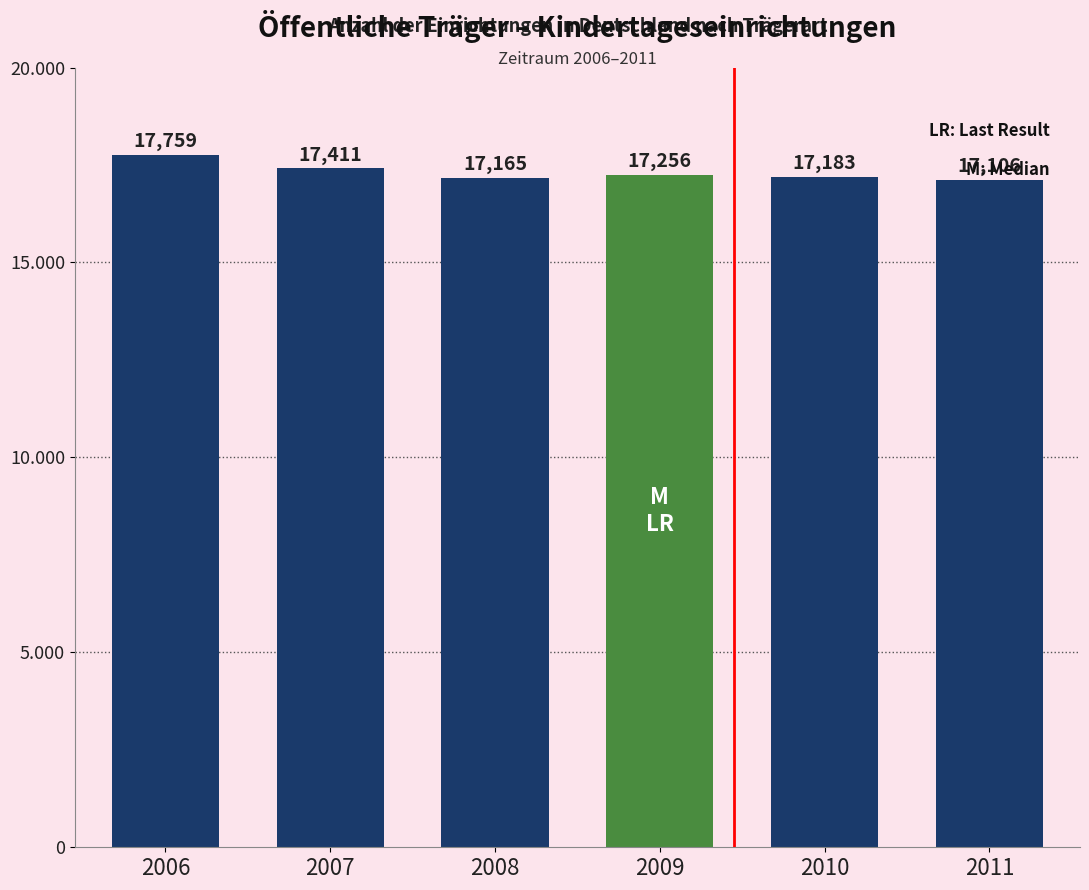

What value does the data have at 2011, to the nearest 100?

17100